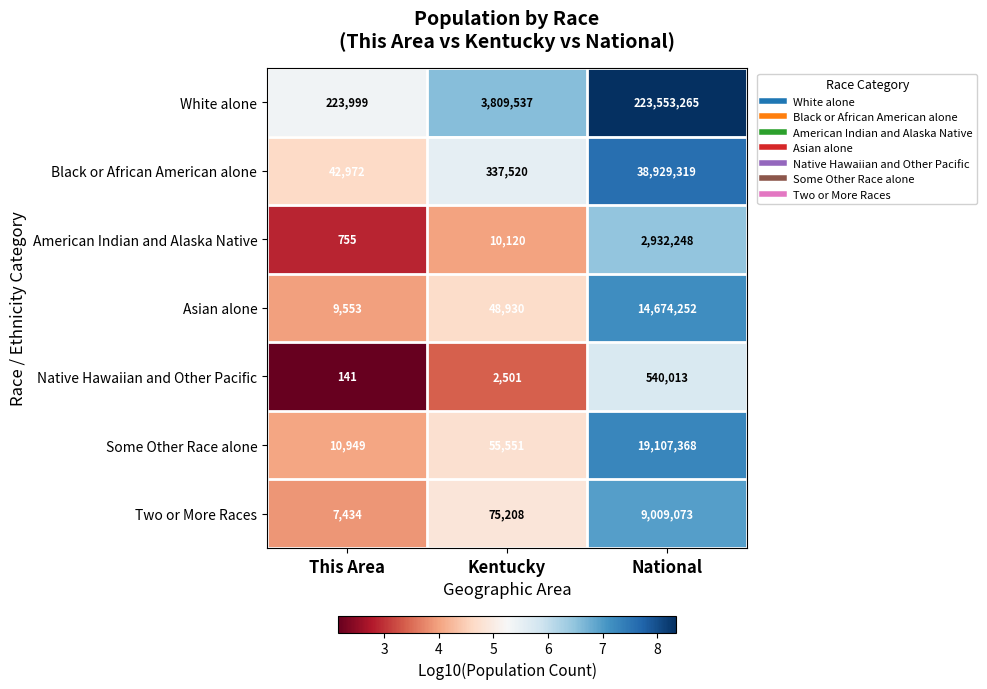

Which series has the largest total across all categories?

White alone